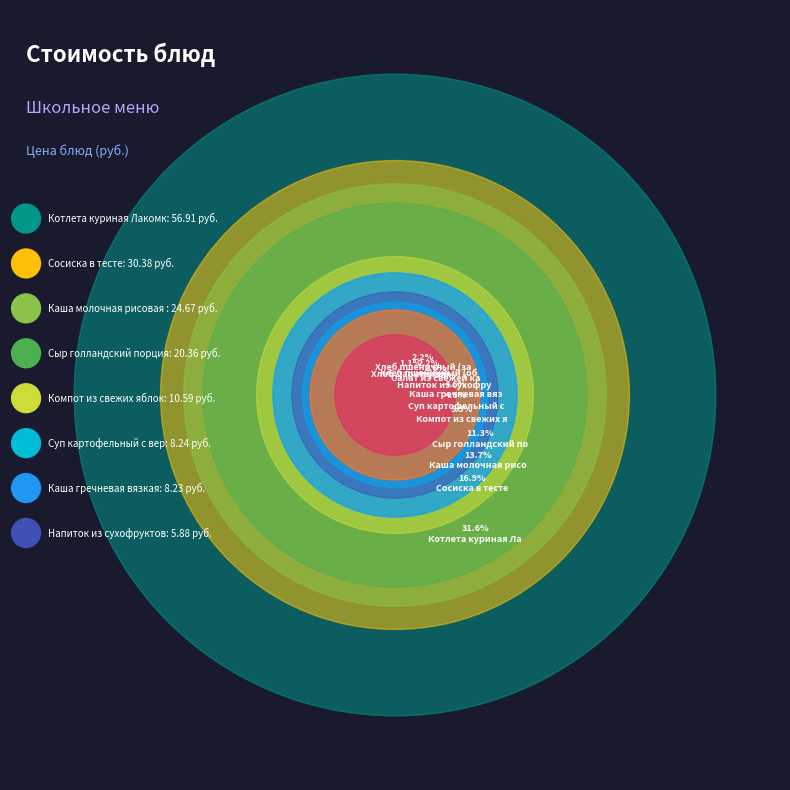

Count the number of slices in the pie.

12